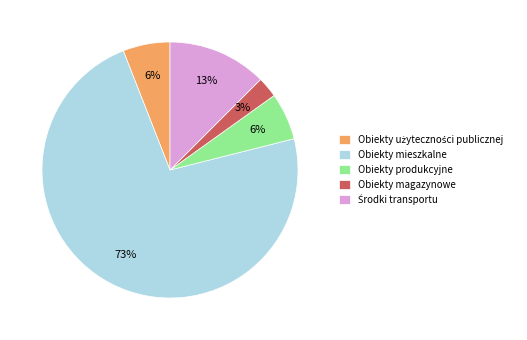

To the nearest percent, what portion does Obiekty produkcyjne represent?

6%